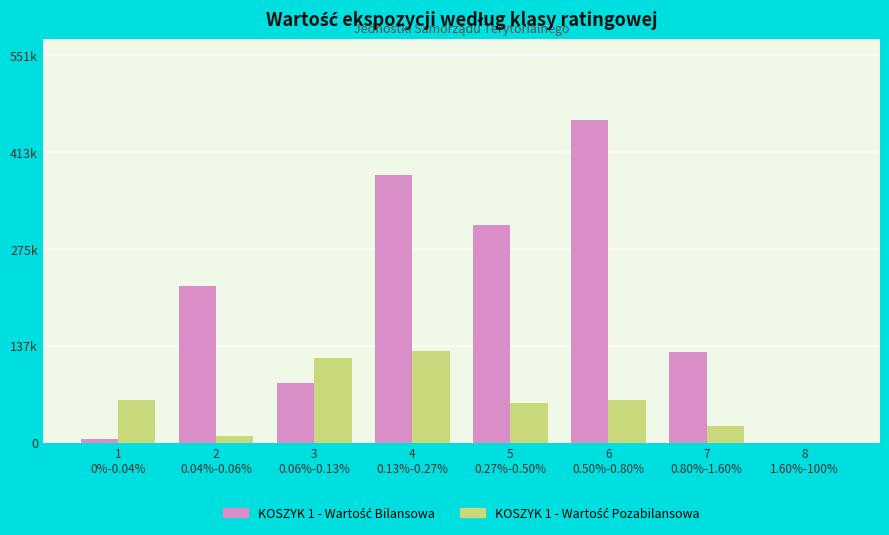

True or false: KOSZYK 1 - Wartość Pozabilansowa has a value of 60890 at 1
0%-0.04%.

True